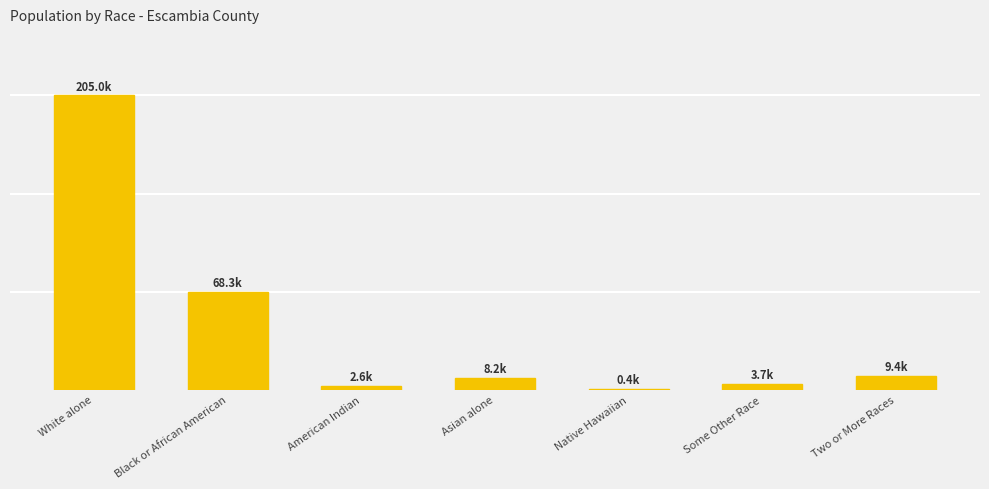

Reading left to right, what are all the values shown in this chart?

204993	68282	2623	8174	430	3740	9377